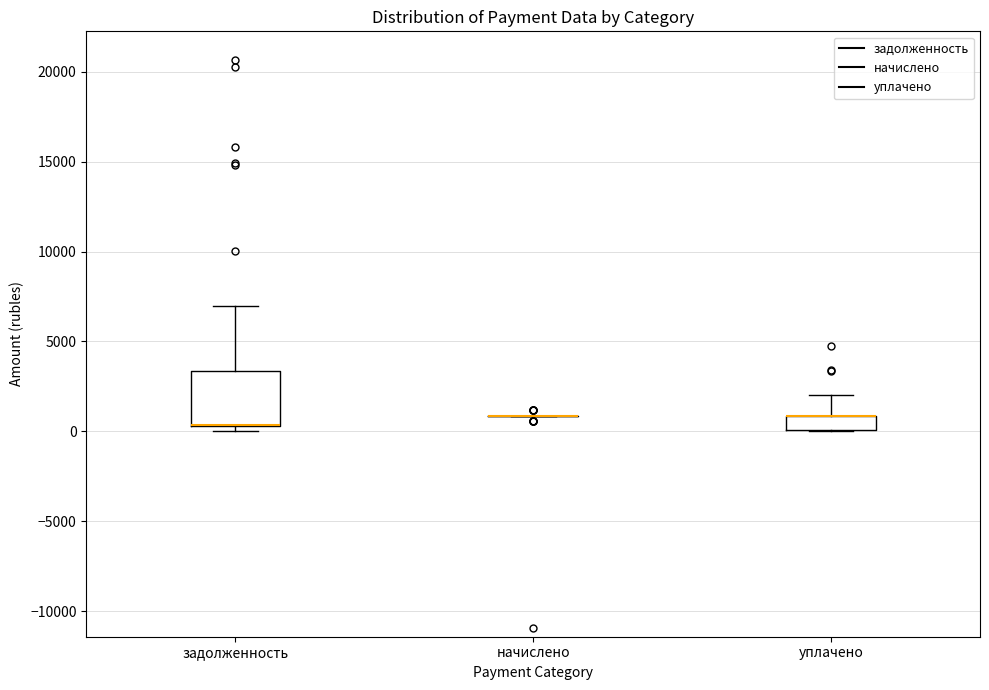

Reading left to right, read every box against the y-axis: the position of its median line, the range the box covers, and the ends of its whiskers. The values are not printed on the chart, so give them approximately, as read against the axis.

задолженность: median 500 (drawn on the box's lower edge), box 500 to 3500, whiskers 0 to 7000
начислено: box collapsed to a line at 1000, whiskers 1000 to 1000
уплачено: median 1000 (drawn on the box's upper edge), box 0 to 1000, whiskers 0 to 2000